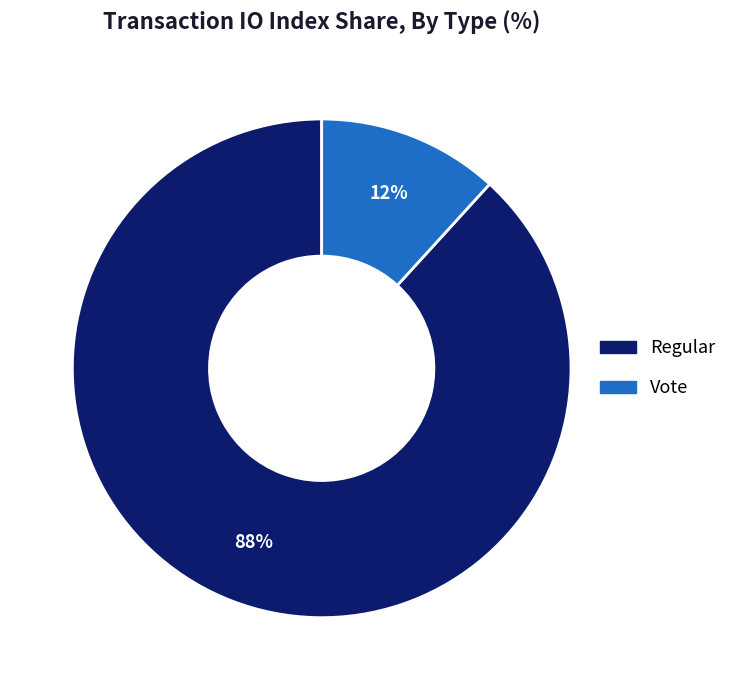

How many slices are in this pie chart?

2